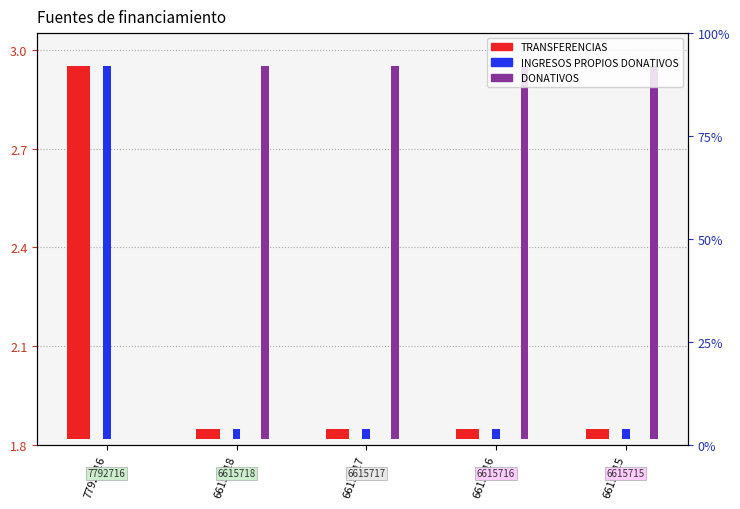

At which label does INGRESOS PROPIOS DONATIVOS reach its peak?

7792716